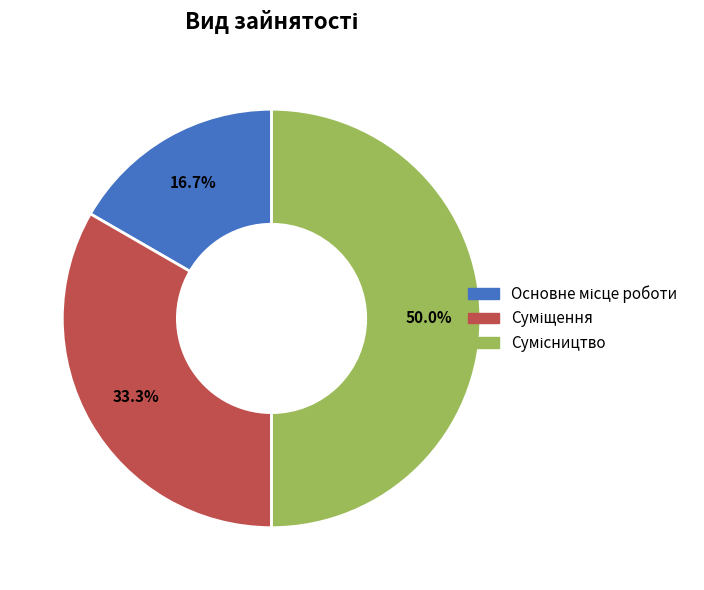

The Основне місце роботи slice represents 3% of the pie. True or false?

False